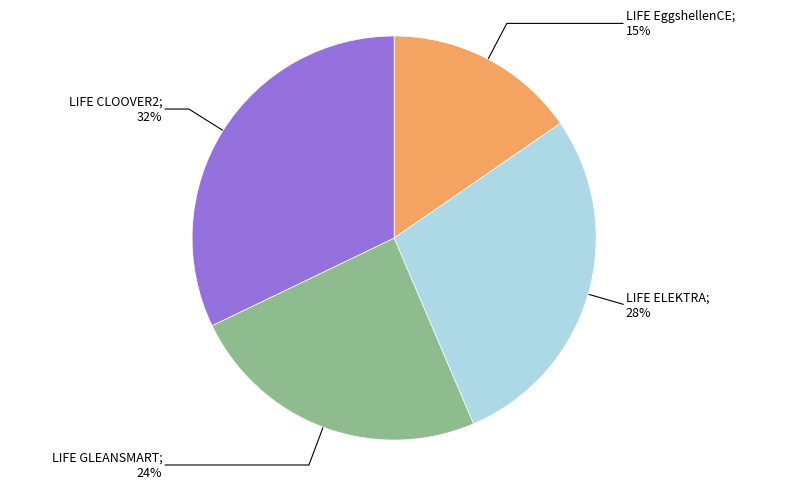

Is there any slice that represents more than half of the pie?

No